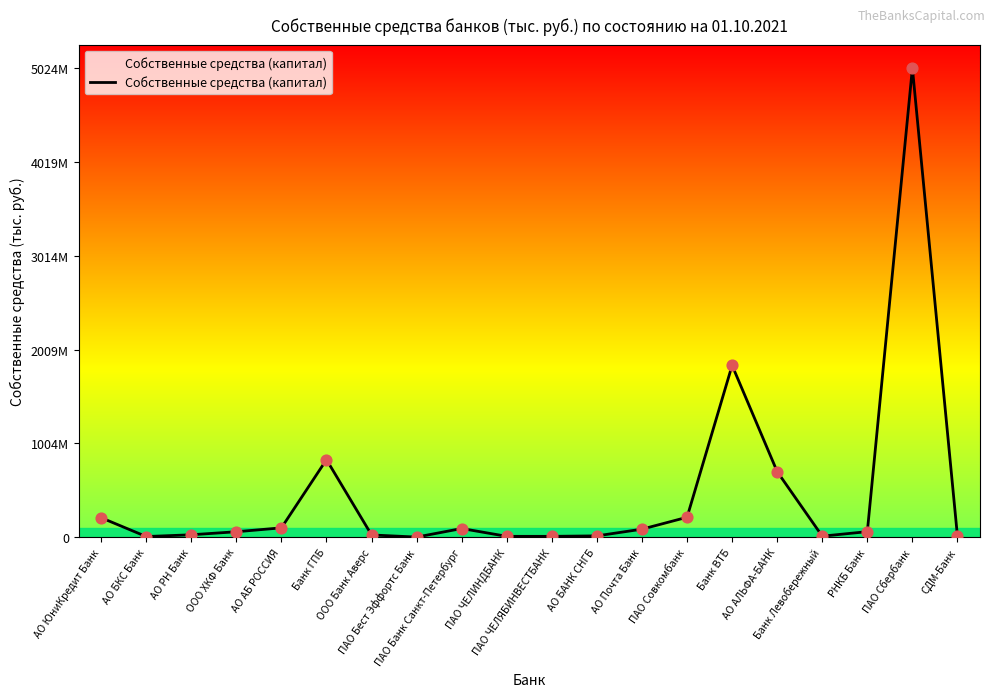

Does the chart have visible grid lines?

No